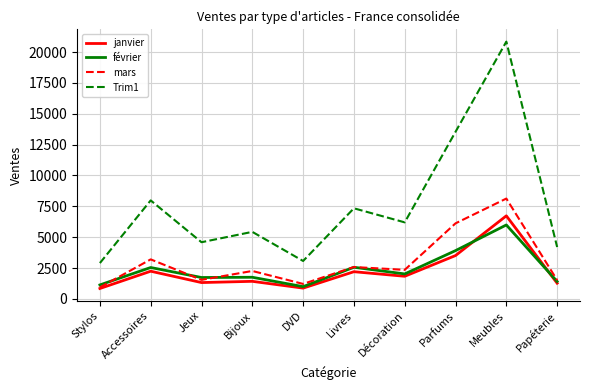

Is the value of février at Livres greater than the value of janvier at Bijoux?

Yes